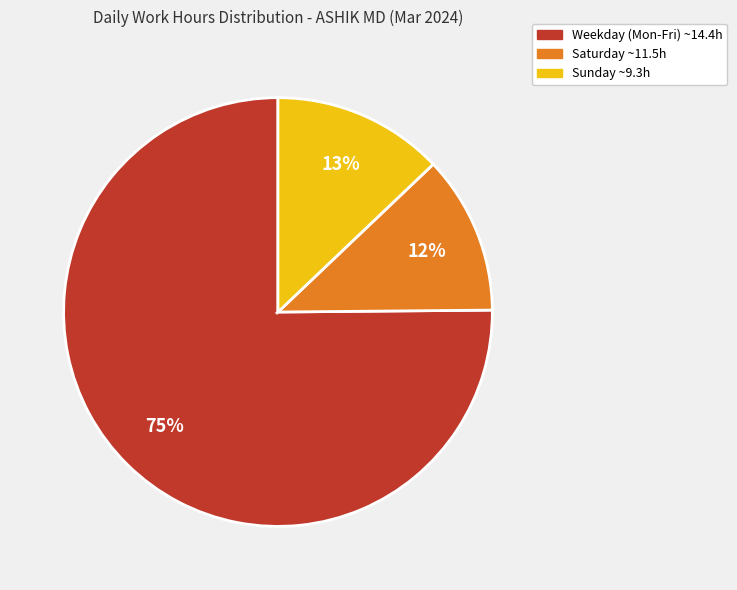

Is there a majority slice in this chart?

Yes